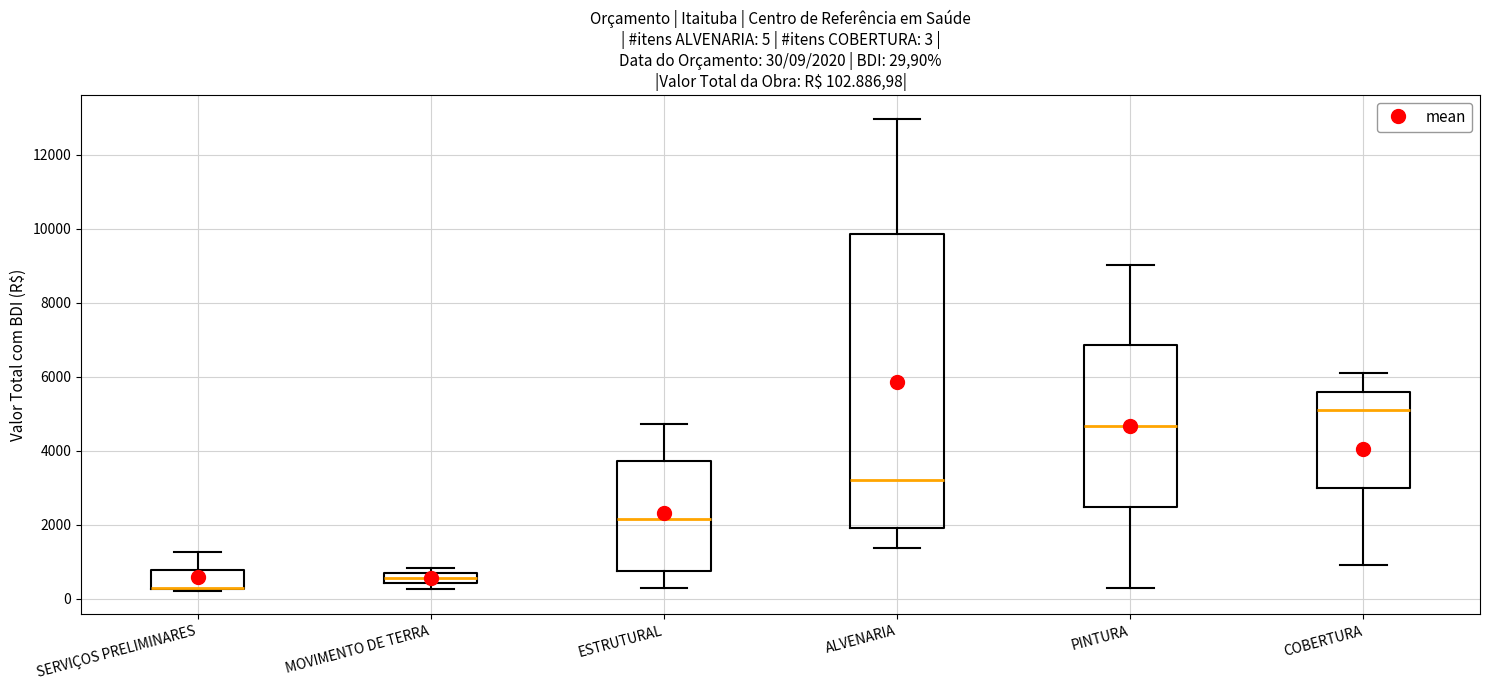

Which box is the tallest, from its lower edge to its upper edge?

ALVENARIA